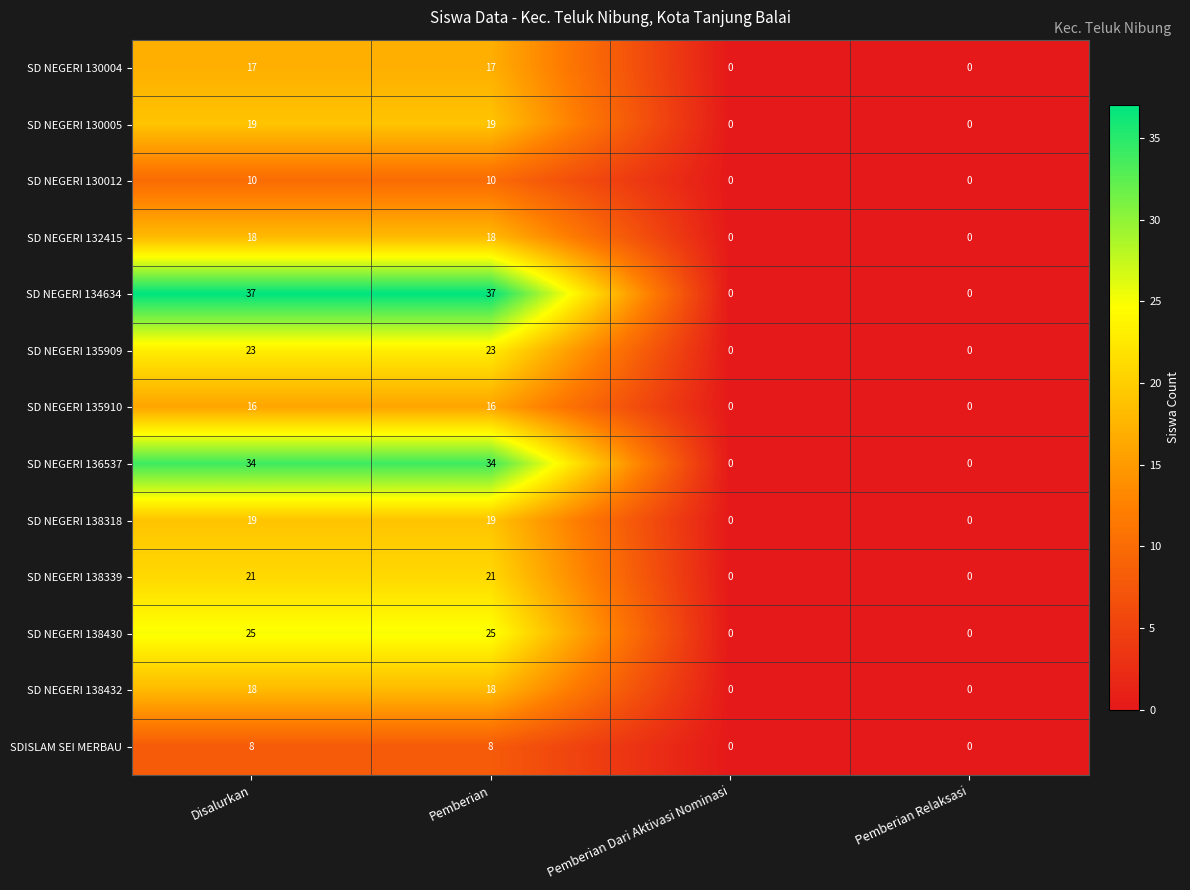

Which series changed the most between Pemberian and Pemberian Relaksasi?

SD NEGERI 134634